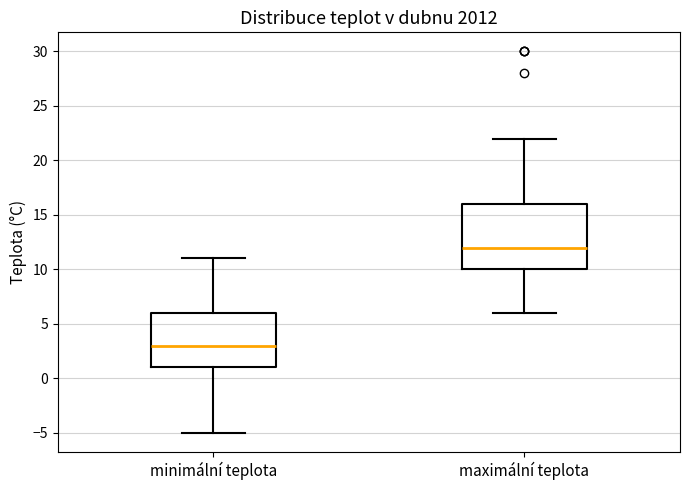

Reading left to right, transcribe this box plot: for each box, give where its median line is, the range the box spans, and where its two whiskers end, as read against the y-axis. The values are not printed on the chart, so give them approximately, as read against the axis.

minimální teplota: median 3, box 1 to 6, whiskers -5 to 11
maximální teplota: median 12, box 10 to 16, whiskers 6 to 22